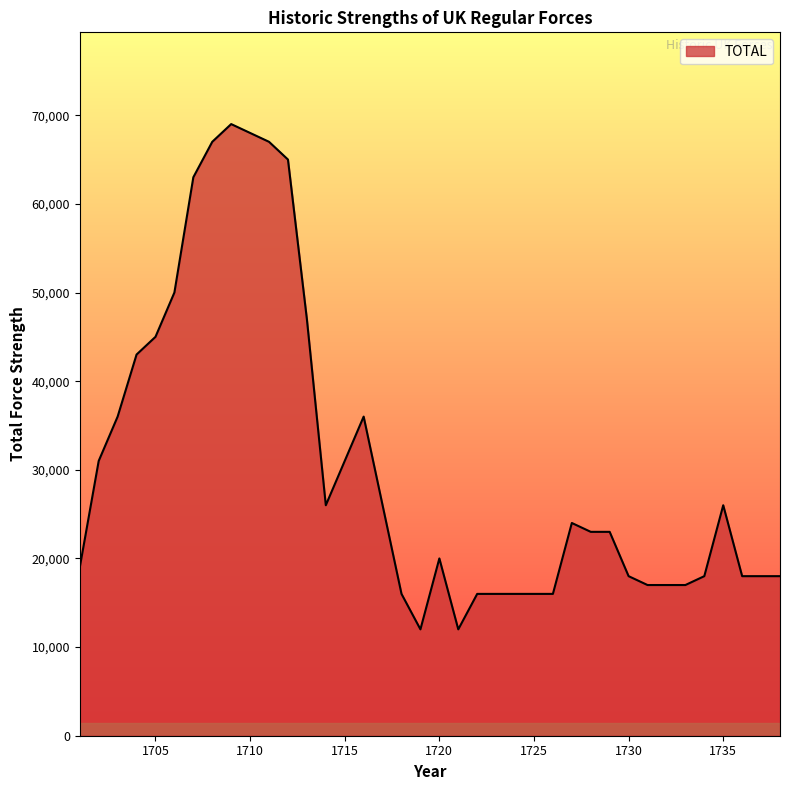

What is the difference between the maximum and minimum values?

57000